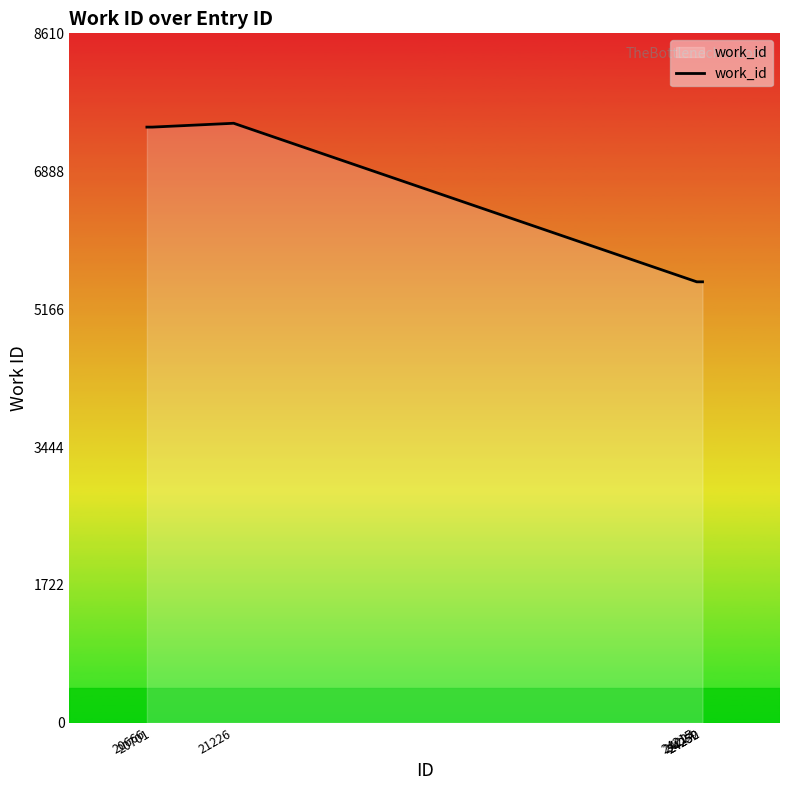

How many lines are shown in the chart?

1